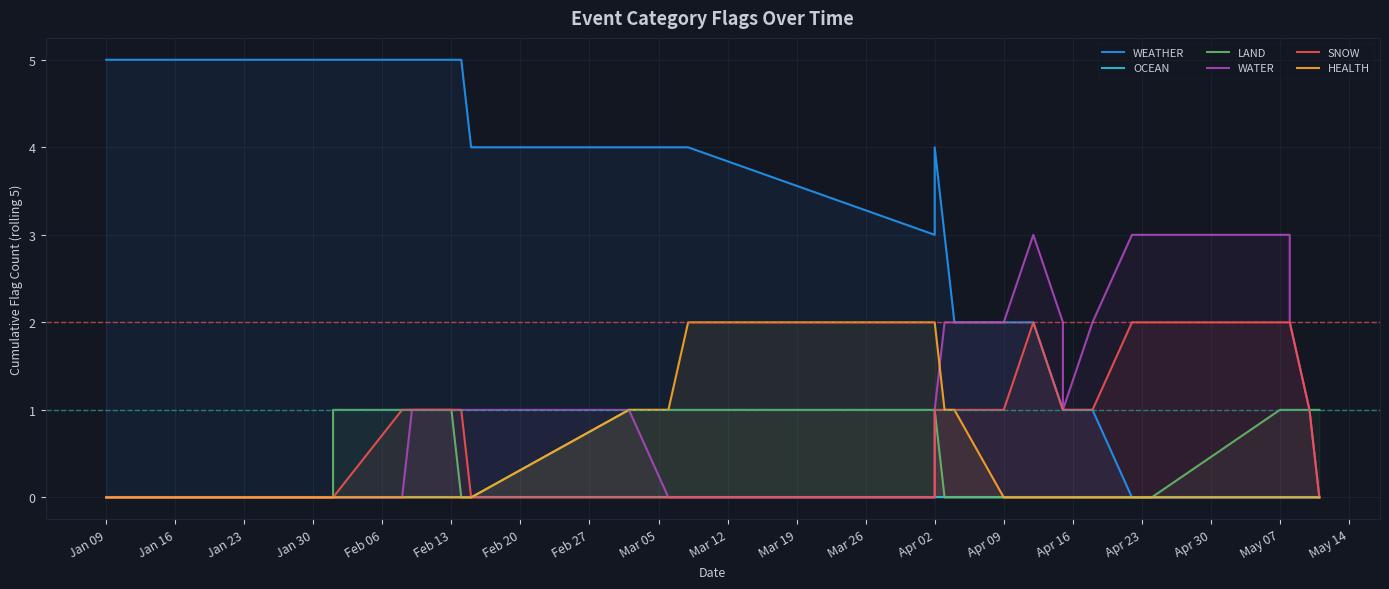

What is the sum of all WEATHER values?

135